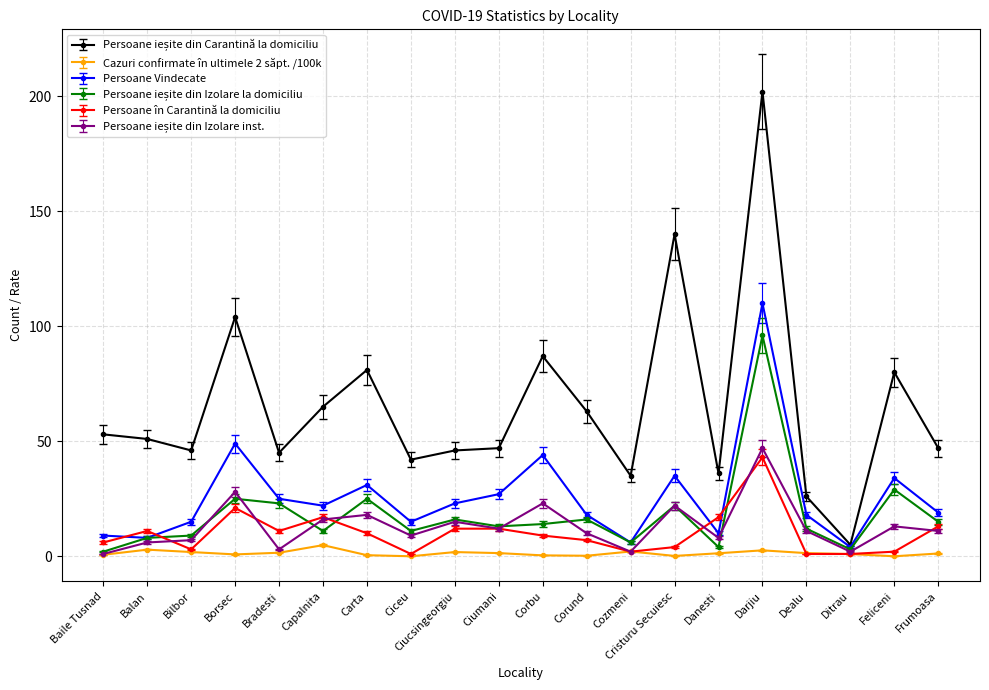

What is the label of the 1st point from the left?

Baile Tusnad